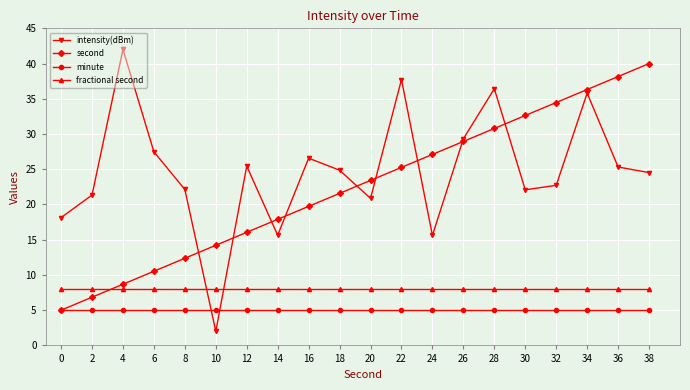

Which series changed the most between 2 and 30?

second